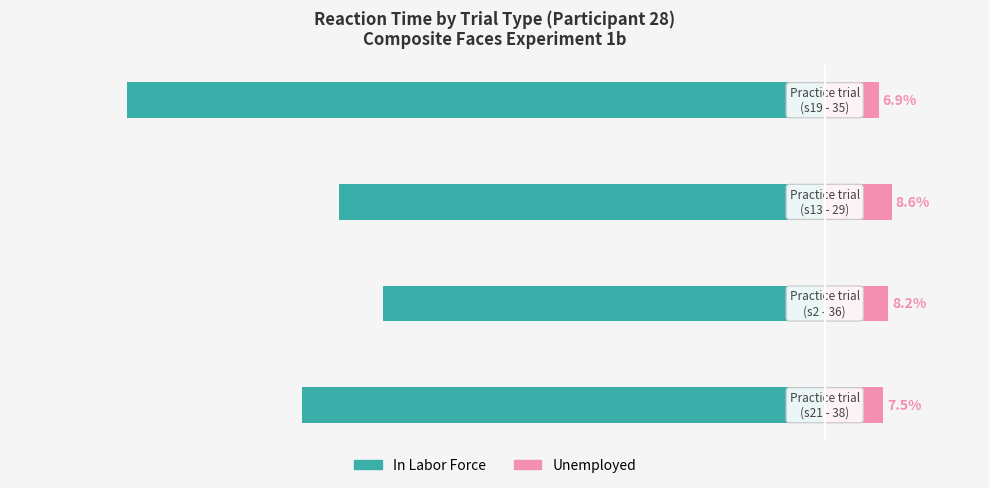

How many bars are there in each group?

2